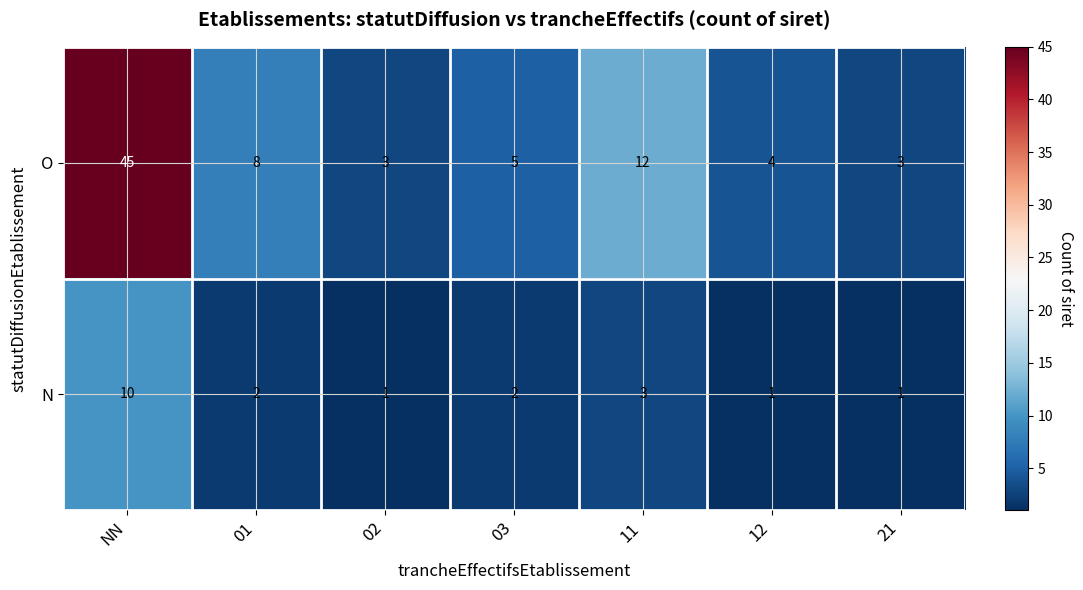

At which label is O closest to 24?

11